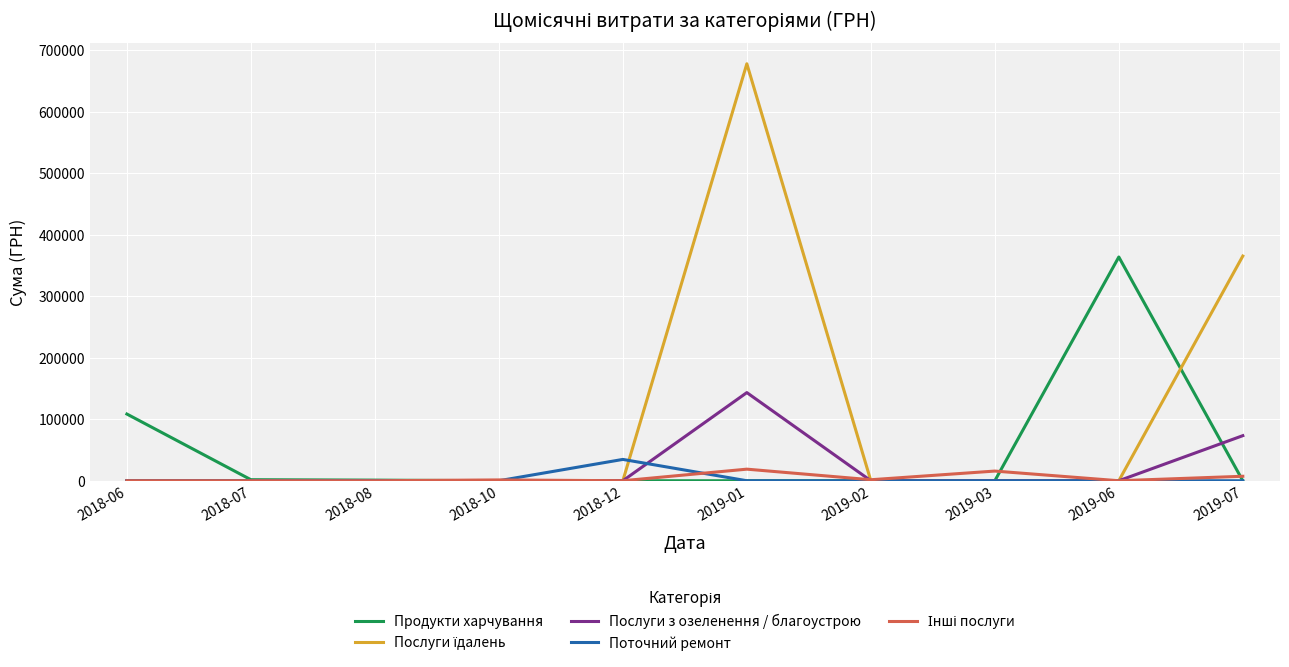

Does the chart display data point markers on the line(s)?

No